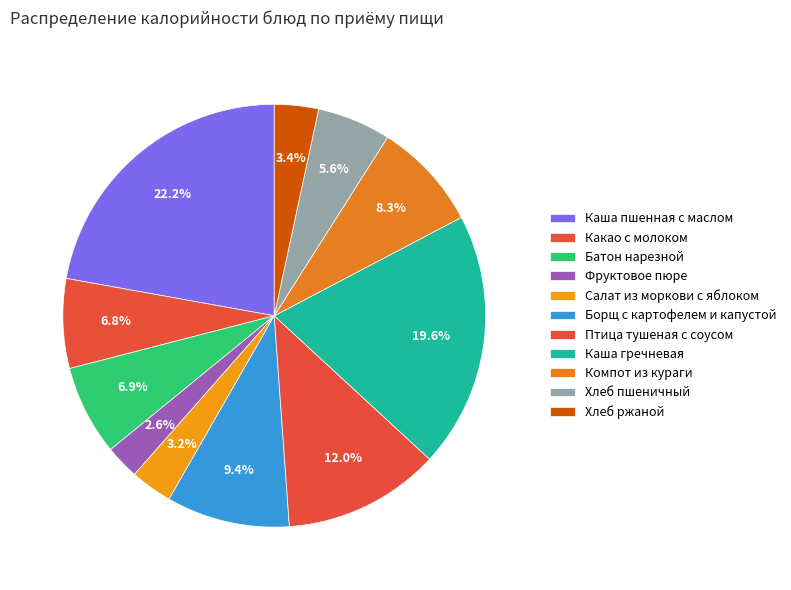

How many slices are in this pie chart?

11